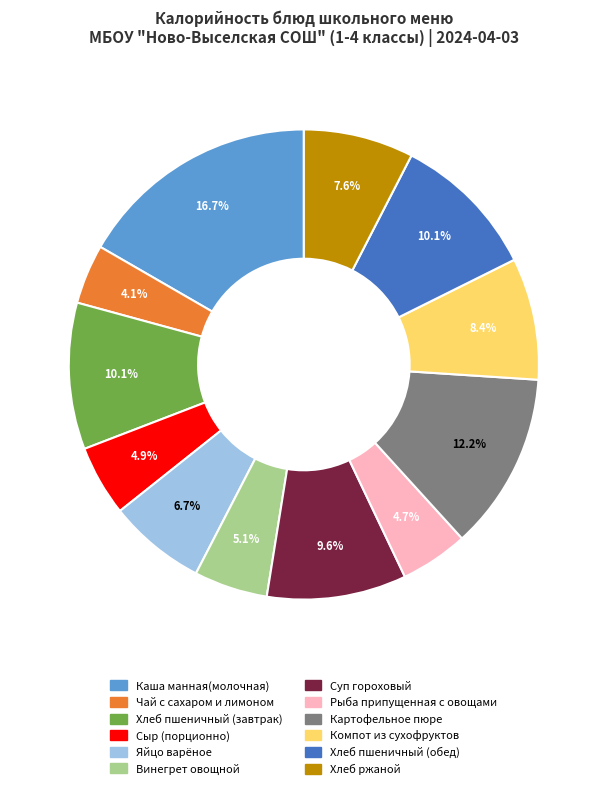

How many segments does this pie chart have?

12